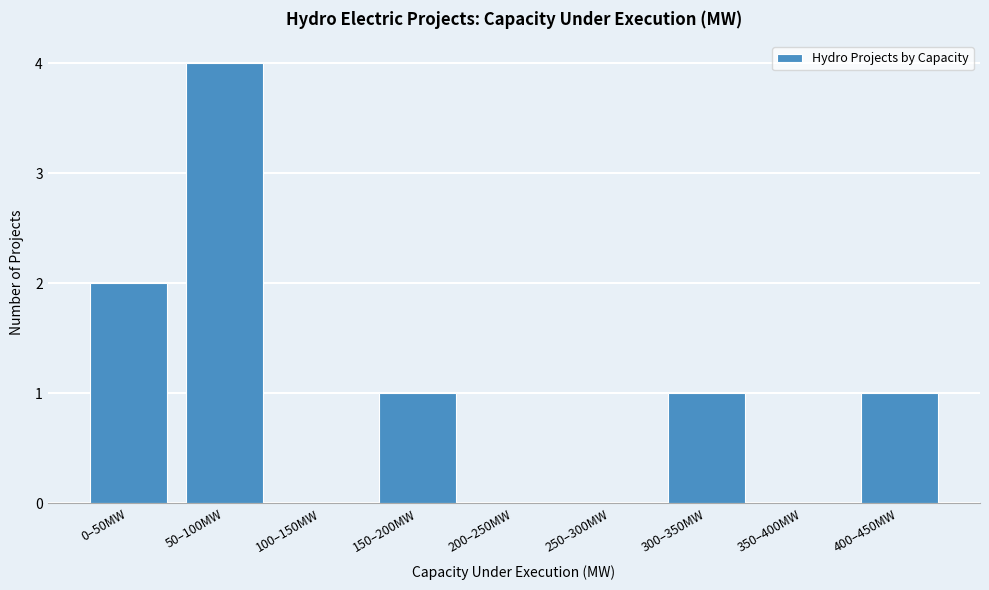

Reading left to right, list all the values displayed in this chart.

0–50MW=2	50–100MW=4	100–150MW=0	150–200MW=1	200–250MW=0	250–300MW=0	300–350MW=1	350–400MW=0	400–450MW=1